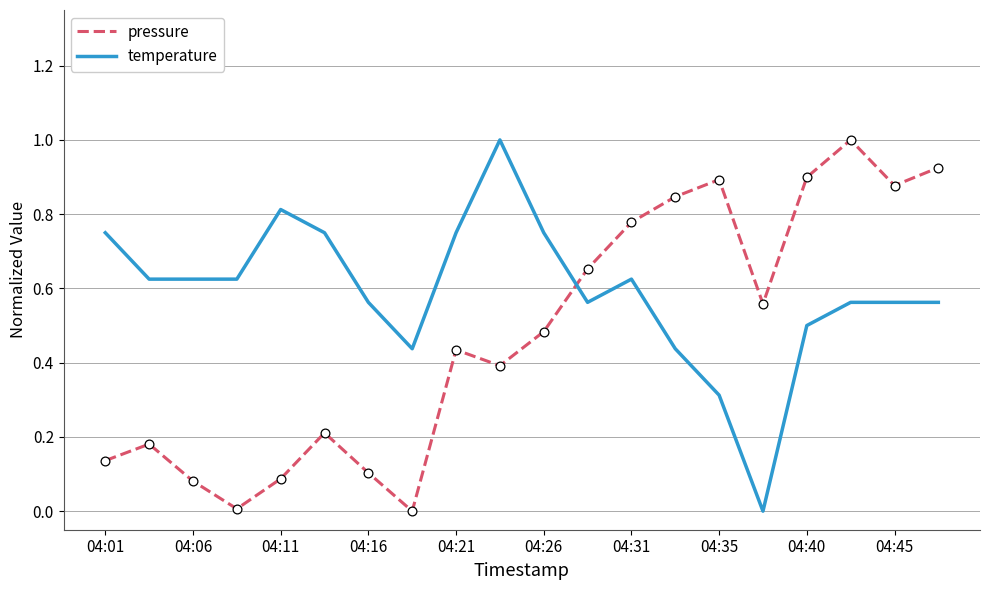

What are all the series names shown in the legend?

pressure, temperature